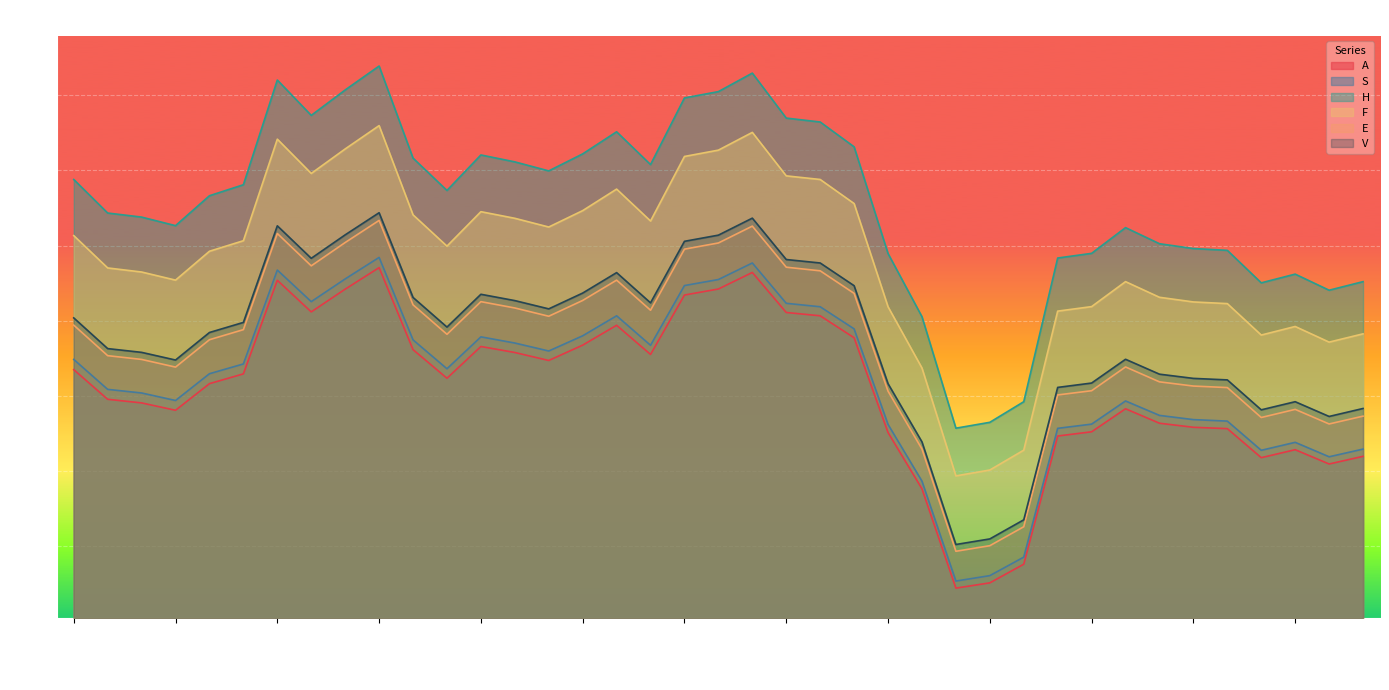

What is the difference between the maximum and minimum values in the S series?

21.5